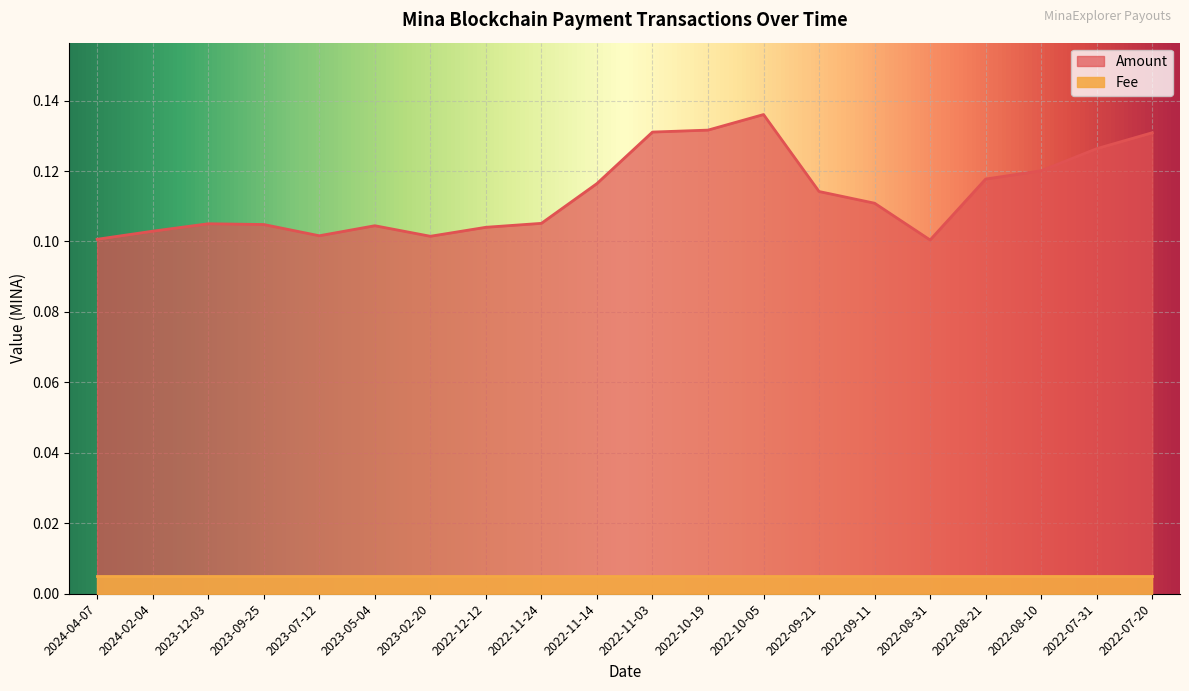

What is the label of the 14th point from the right?

2023-02-20